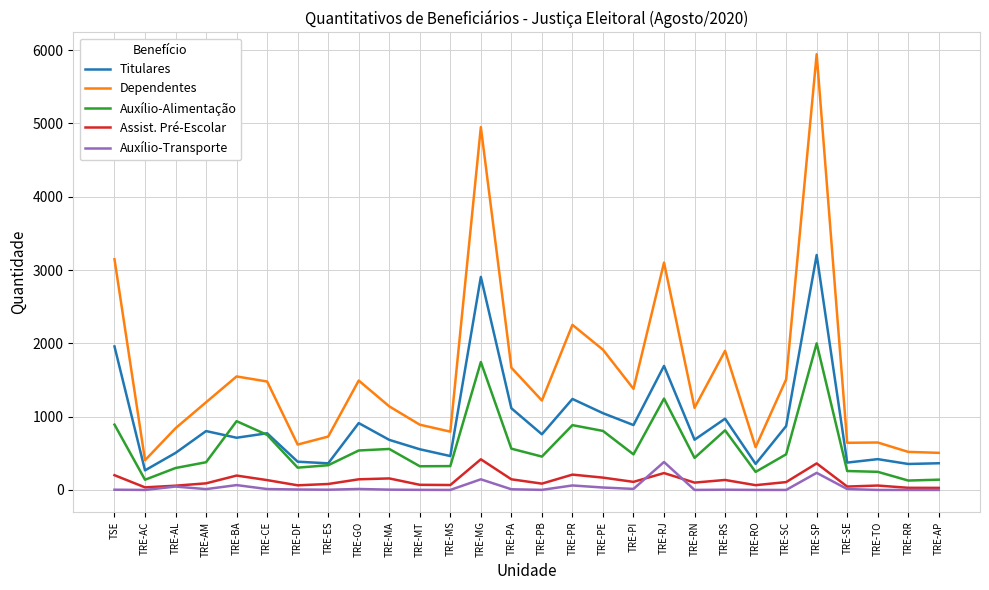

What is the lowest value of the Titulares series?

267